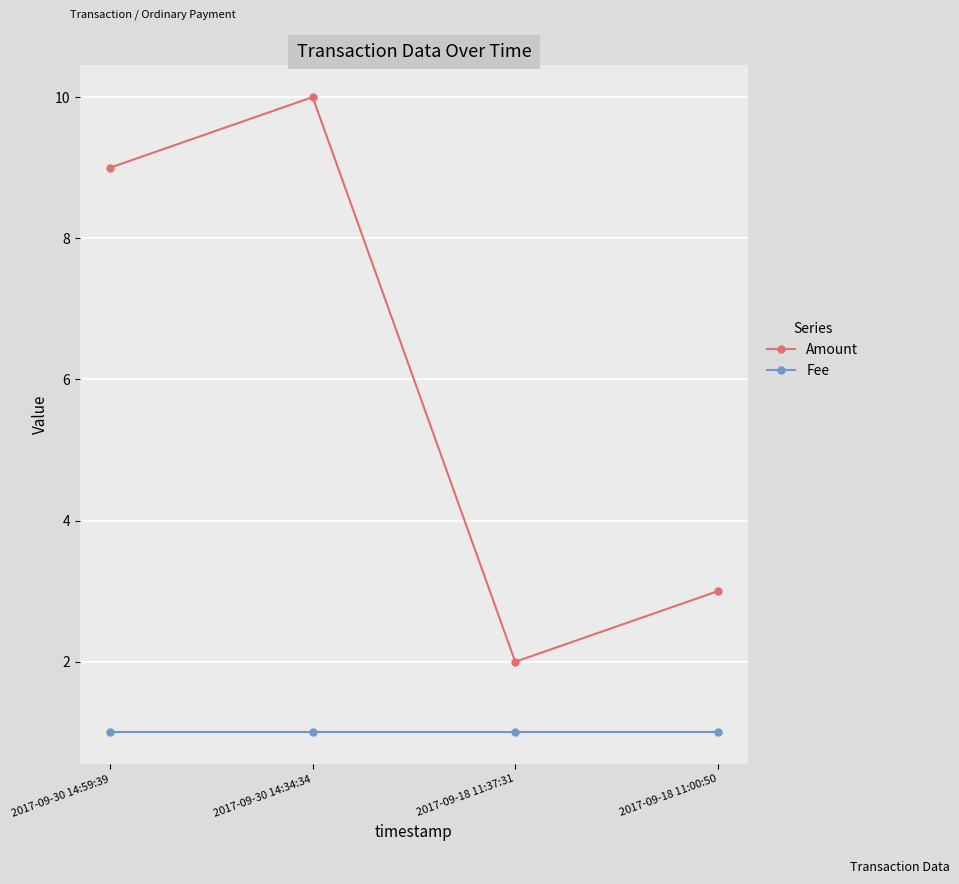

True or false: Amount has a value of 9 at 2017-09-30 14:59:39.

True